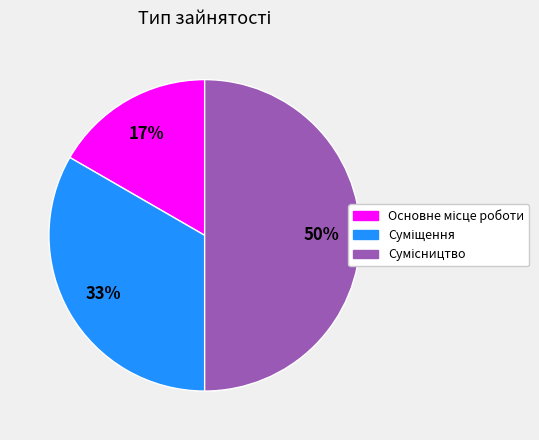

To the nearest percent, what is the average slice percentage?

33%